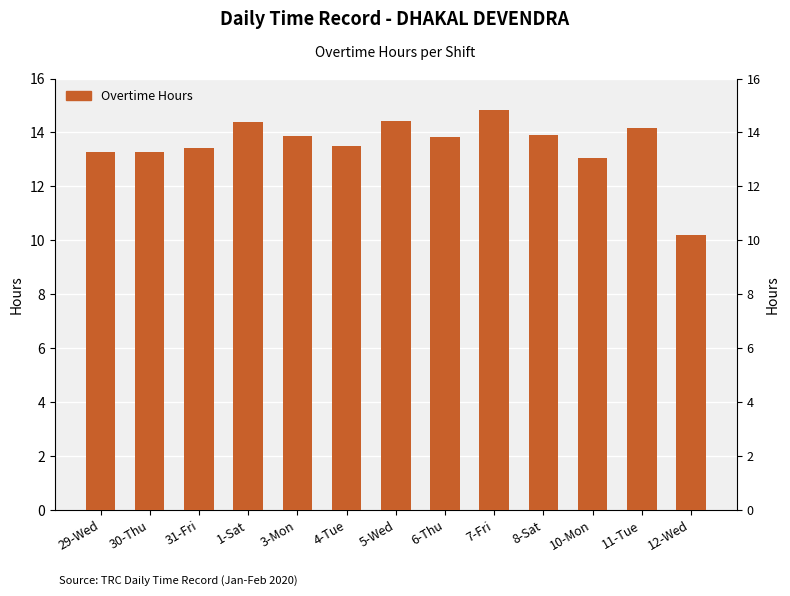

How many bars are there in total?

13